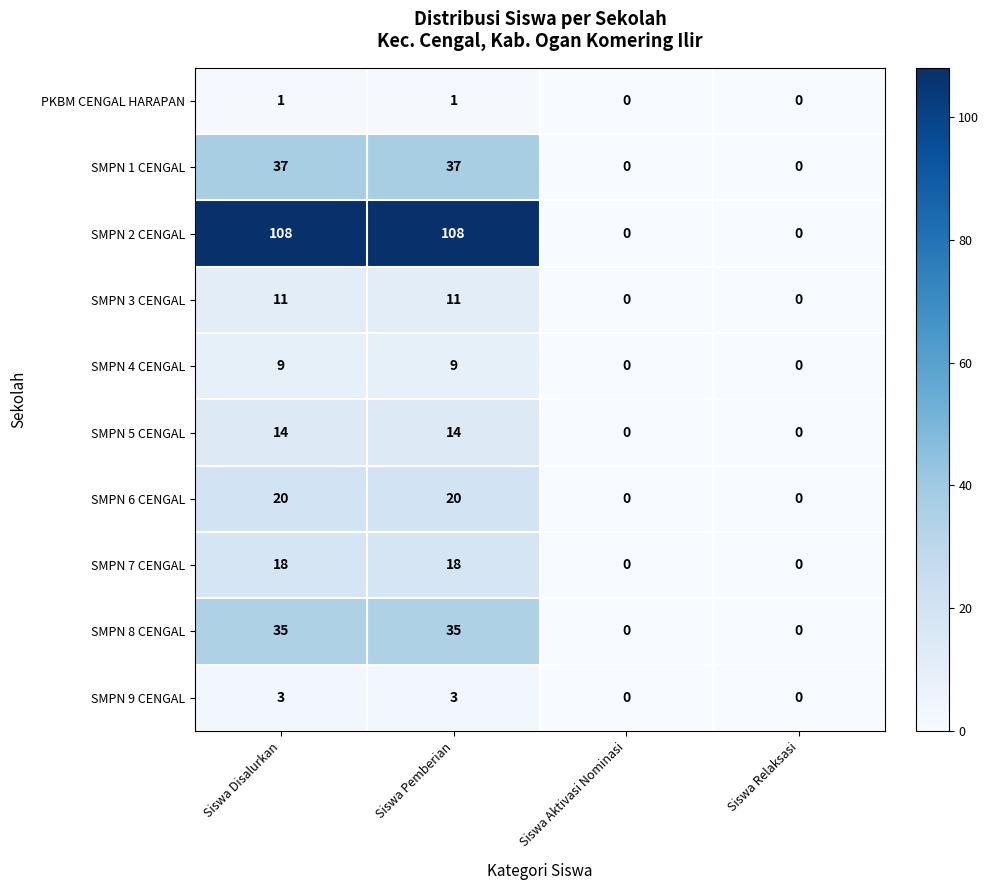

List the series in order of their peak value, lowest first.

PKBM CENGAL HARAPAN, SMPN 9 CENGAL, SMPN 4 CENGAL, SMPN 3 CENGAL, SMPN 5 CENGAL, SMPN 7 CENGAL, SMPN 6 CENGAL, SMPN 8 CENGAL, SMPN 1 CENGAL, SMPN 2 CENGAL